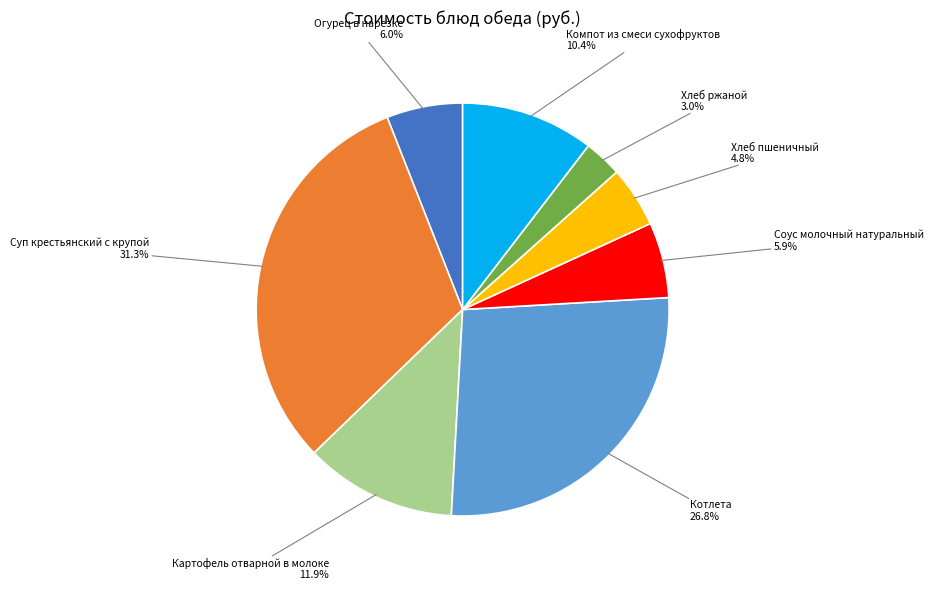

What is the total percentage of Огурец в нарезке and Компот из смеси сухофруктов?

16.4%